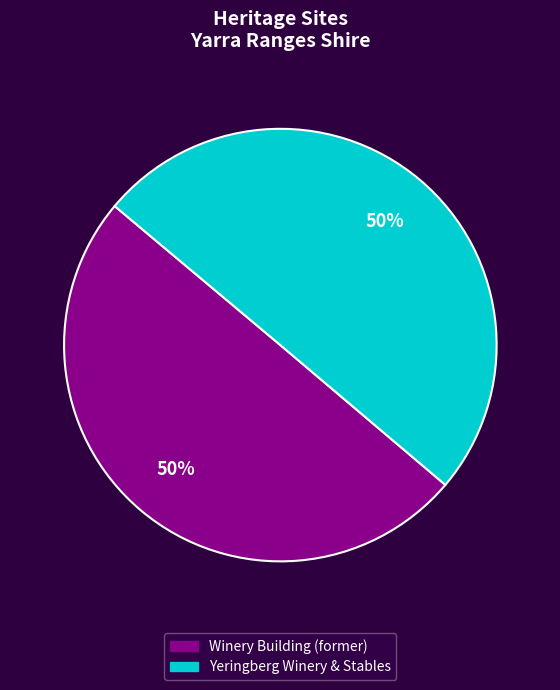

What is the ratio of the value at Yeringberg Winery & Stables to the value at Winery Building (former)?

1.0